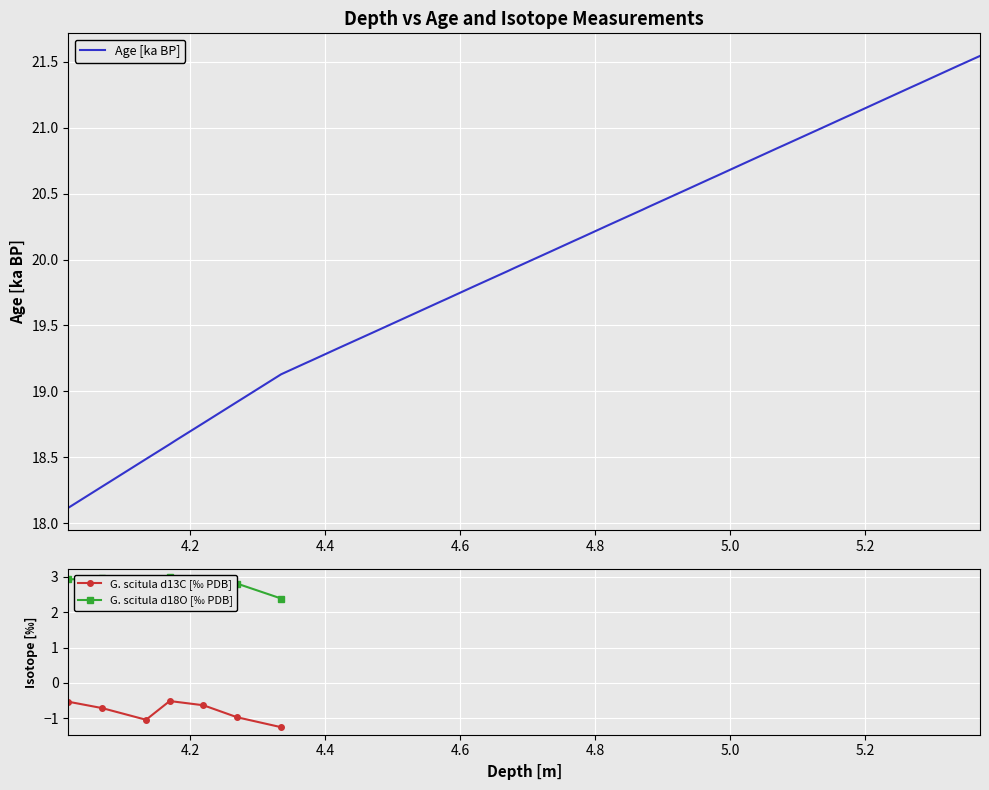

In G. scitula d13C [‰ PDB], how many points are lower than both neighbors (excluding endpoints)?

1